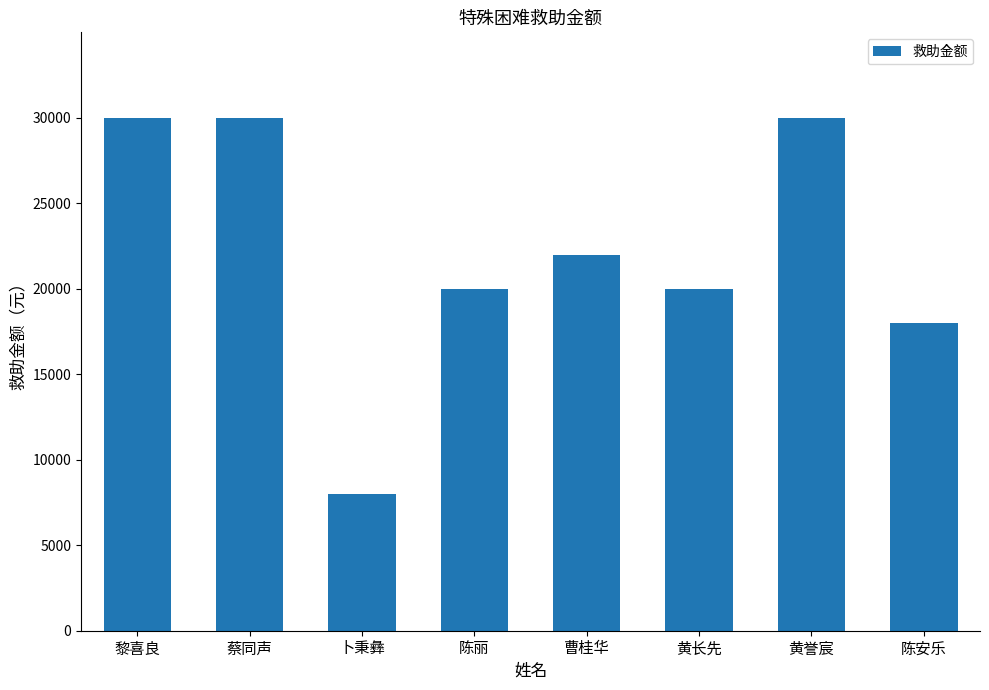

Count the number of data series in this chart.

1